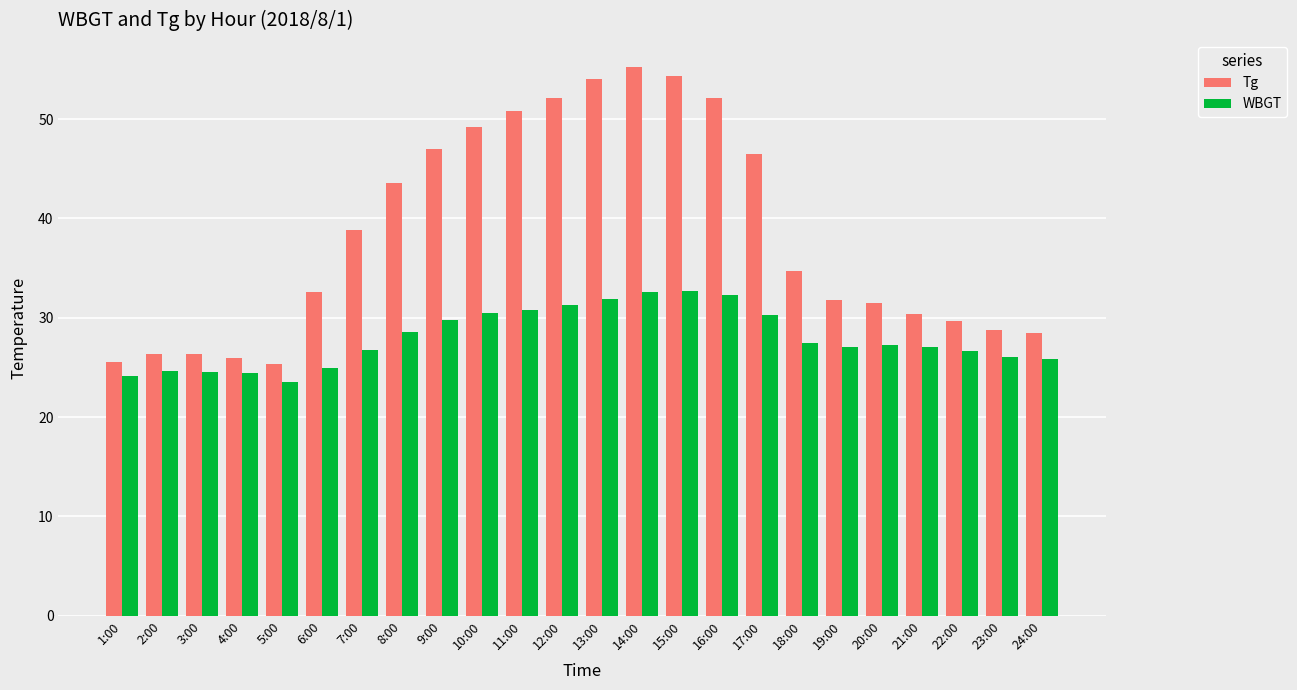

Rank the series at 15:00 from lowest to highest value.

WBGT, Tg